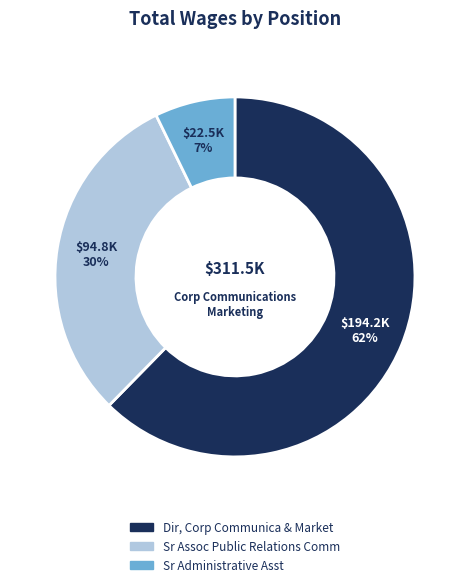

What is the majority slice?

Dir, Corp Communica & Market